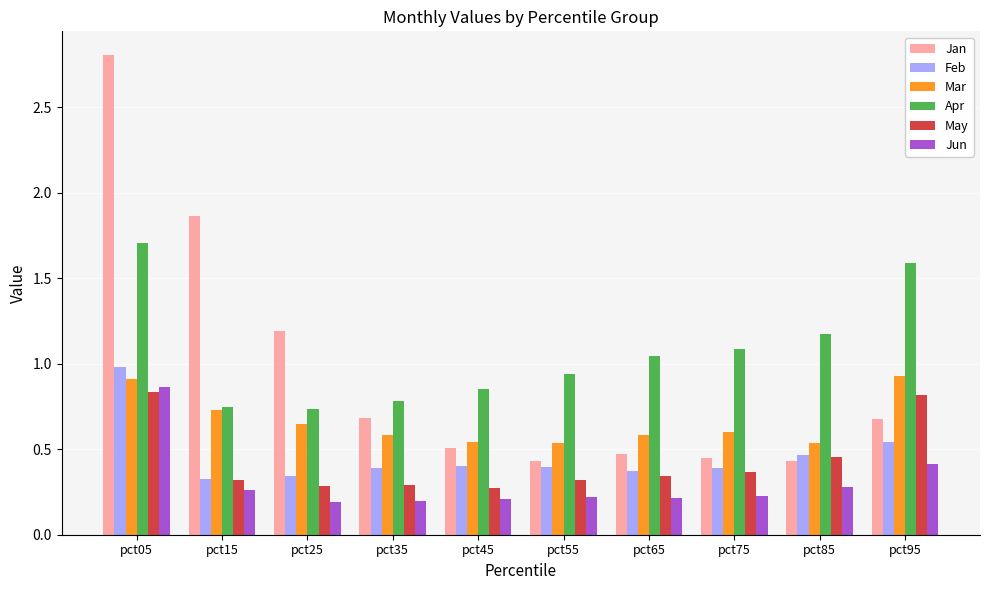

What is the difference between the maximum and minimum values in the Jan series?

2.4